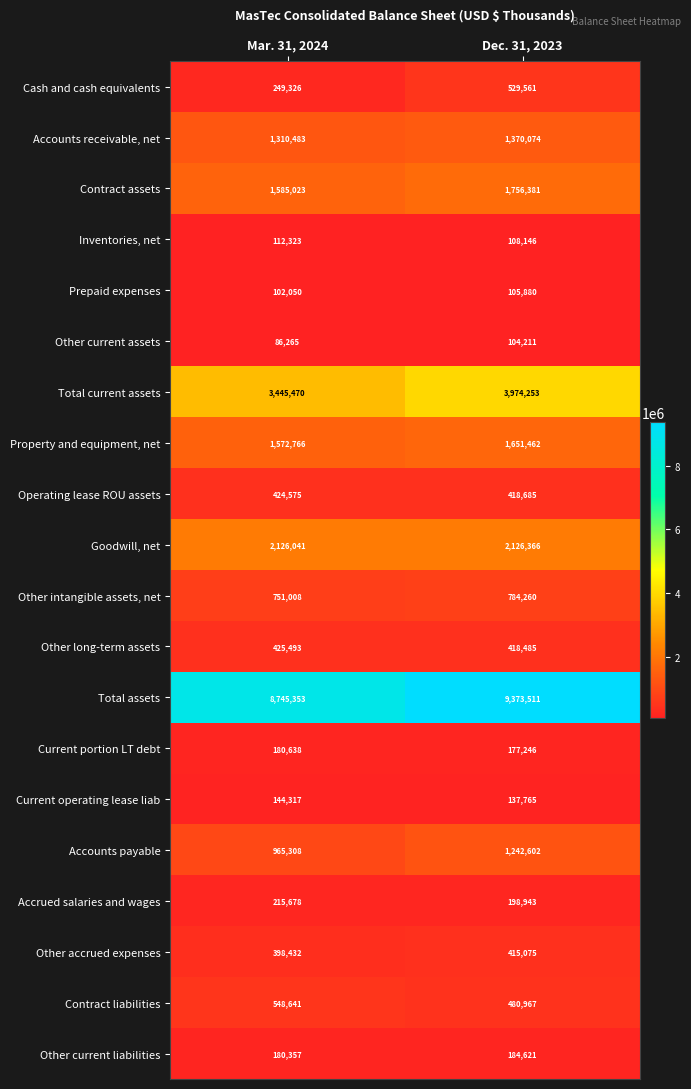

Rank the series at Dec. 31, 2023 from lowest to highest value.

Other current assets, Prepaid expenses, Inventories, net, Current operating lease liab, Current portion LT debt, Other current liabilities, Accrued salaries and wages, Other accrued expenses, Other long-term assets, Operating lease ROU assets, Contract liabilities, Cash and cash equivalents, Other intangible assets, net, Accounts payable, Accounts receivable, net, Property and equipment, net, Contract assets, Goodwill, net, Total current assets, Total assets